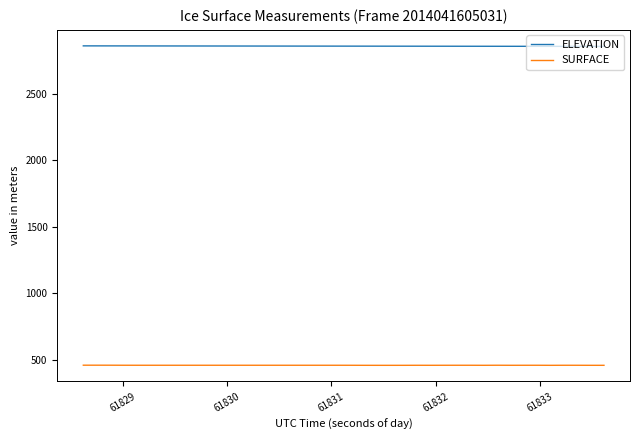

What is the minimum value for ELEVATION?

2856.1